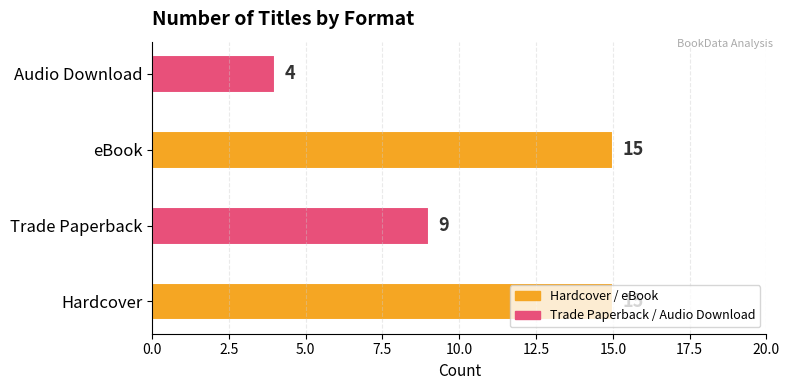

Which label corresponds to the smallest value in the chart?

Audio Download